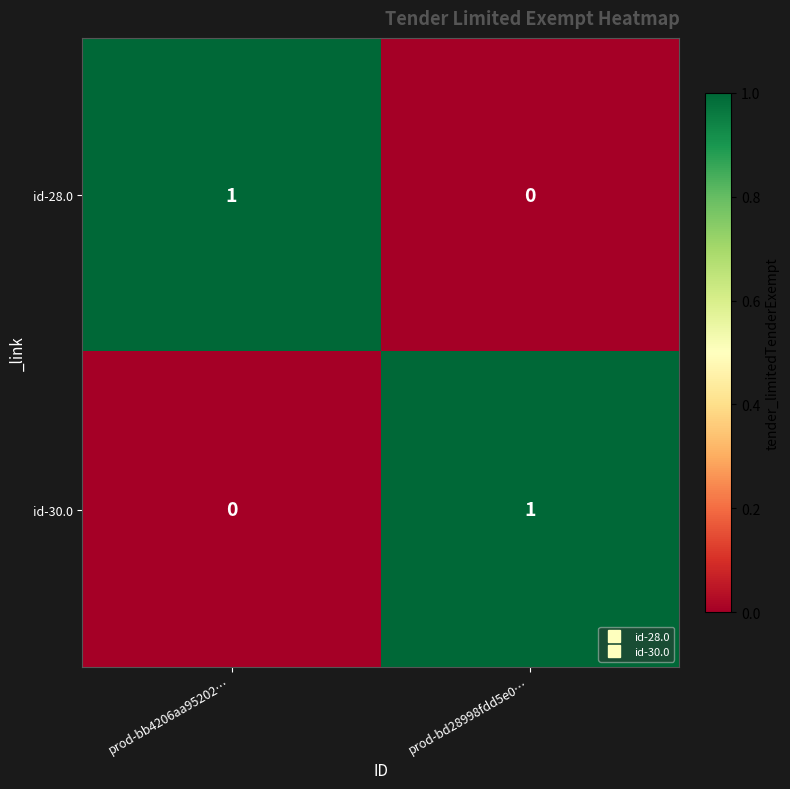

Reading left to right, extract all data points from this chart.

id-28.0: prod-bb4206aa95202…=1	prod-bd28998fdd5e0…=0
id-30.0: prod-bb4206aa95202…=0	prod-bd28998fdd5e0…=1